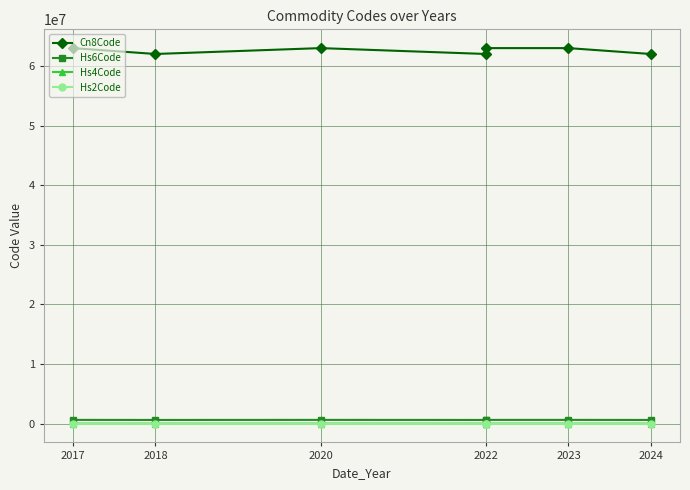

True or false: Hs2Code and Cn8Code intersect in this chart.

False